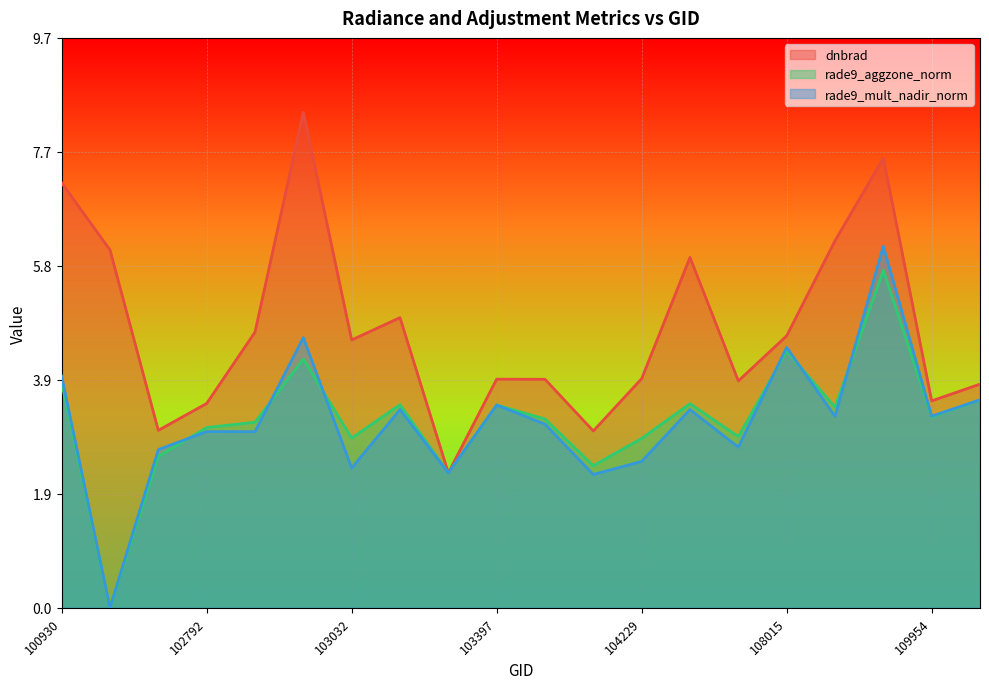

Which has a higher value, 102920 or 102912?

102920